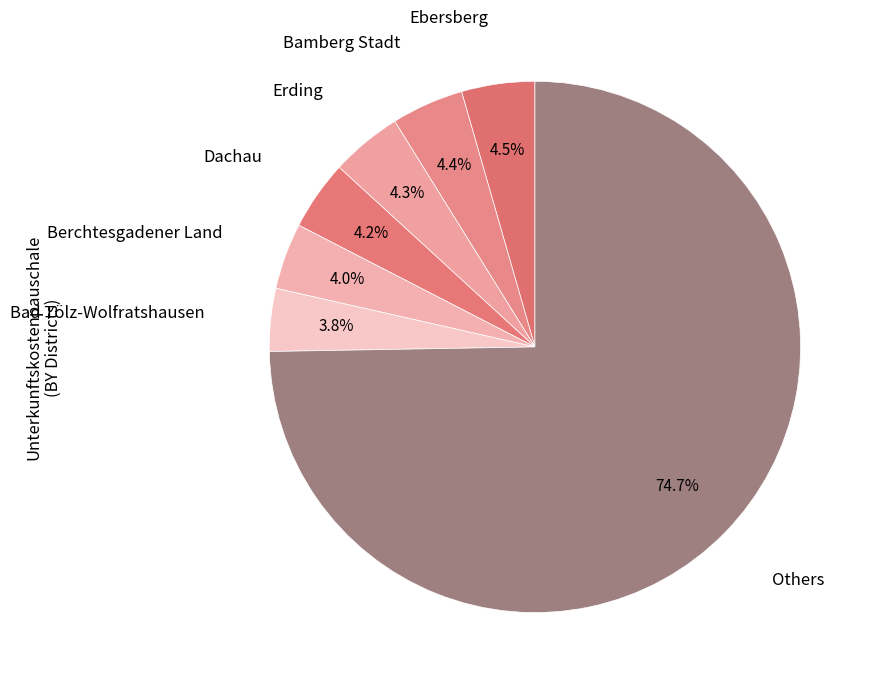

How many slices are in this pie chart?

7